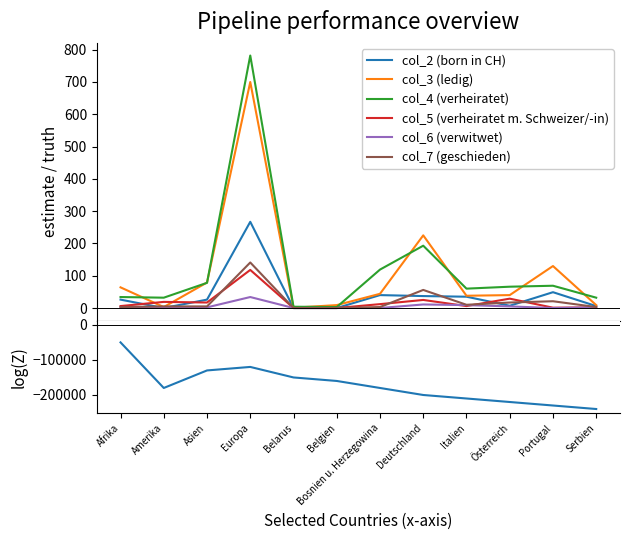

What is the label of the 6th point from the left?

Belgien